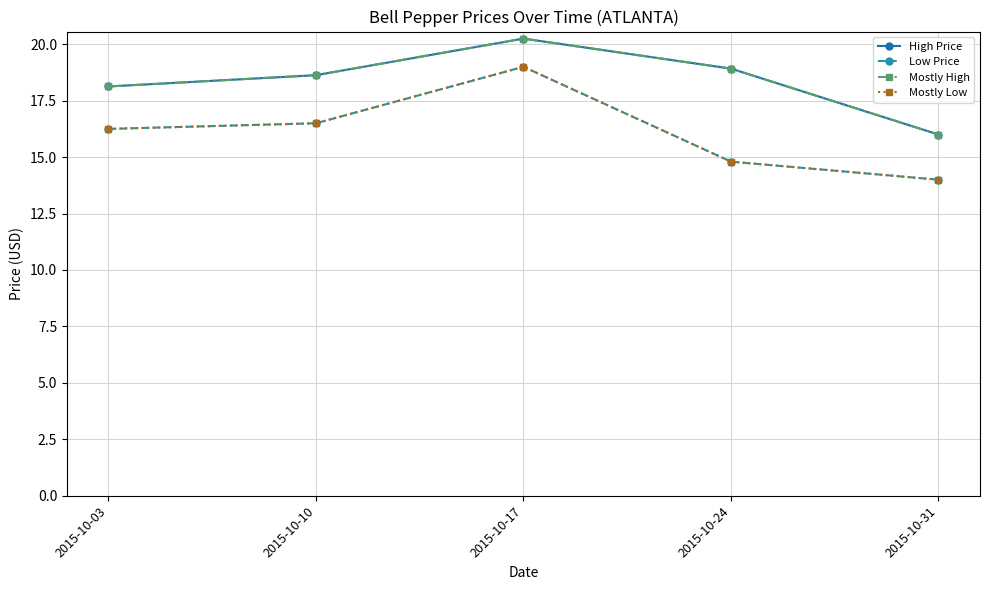

At which category is the sum across all series the highest?

2015-10-17